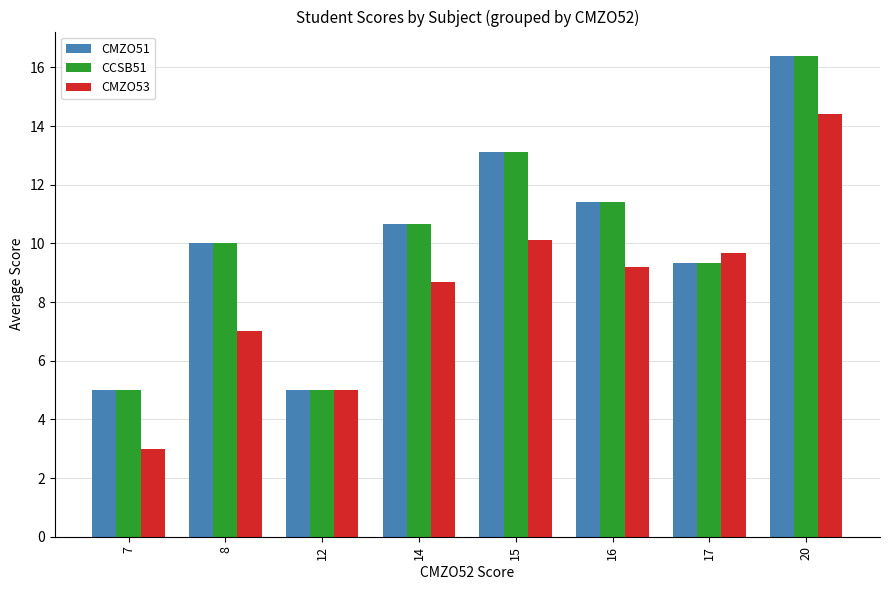

What is the average value of the CMZO53 series?

8.4